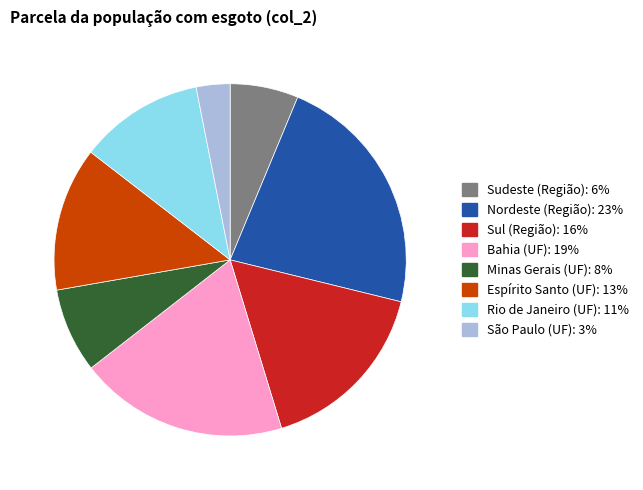

Which category has the smallest portion of the pie?

São Paulo (UF)